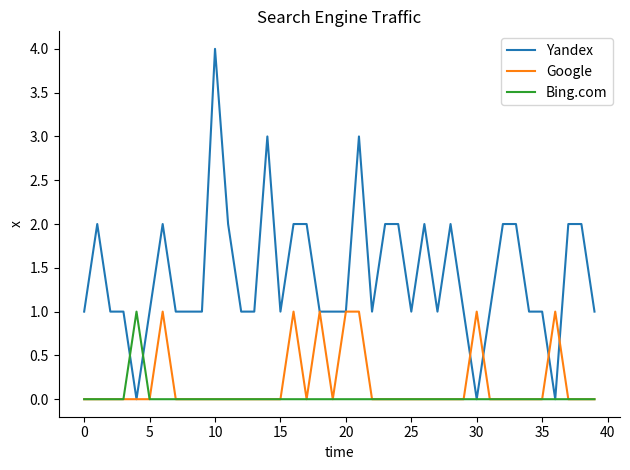

Which series has the largest range (max minus min)?

Yandex